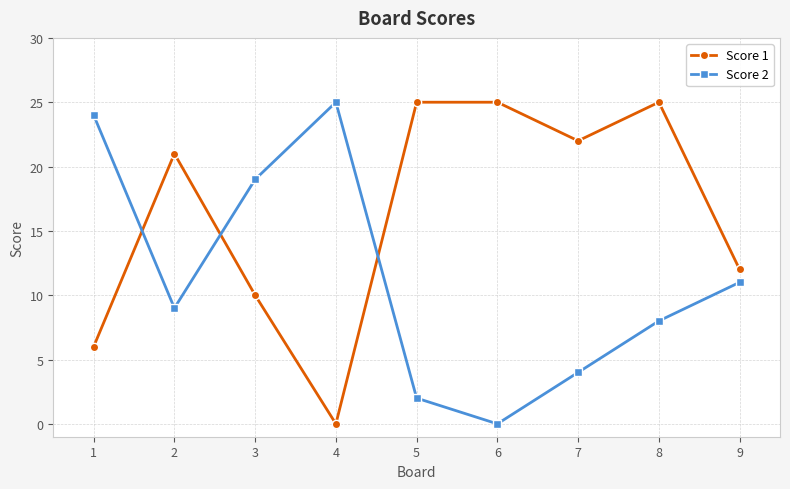

What is the value of the Score 1 point at the 1st from the left?

6